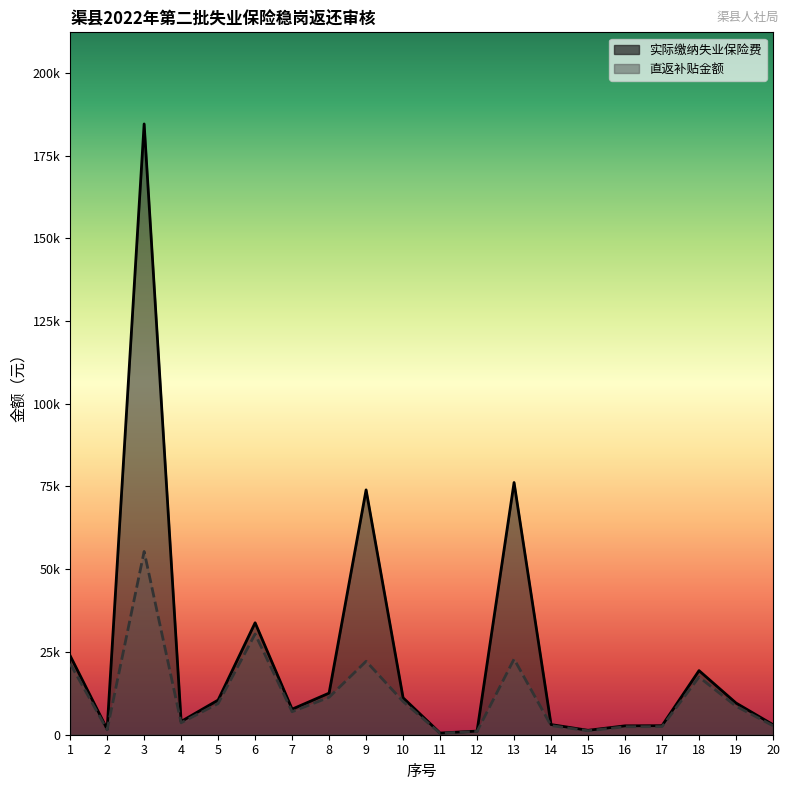

What is the sum of the 实际缴纳失业保险费 values at 17 and 1?

26577.3